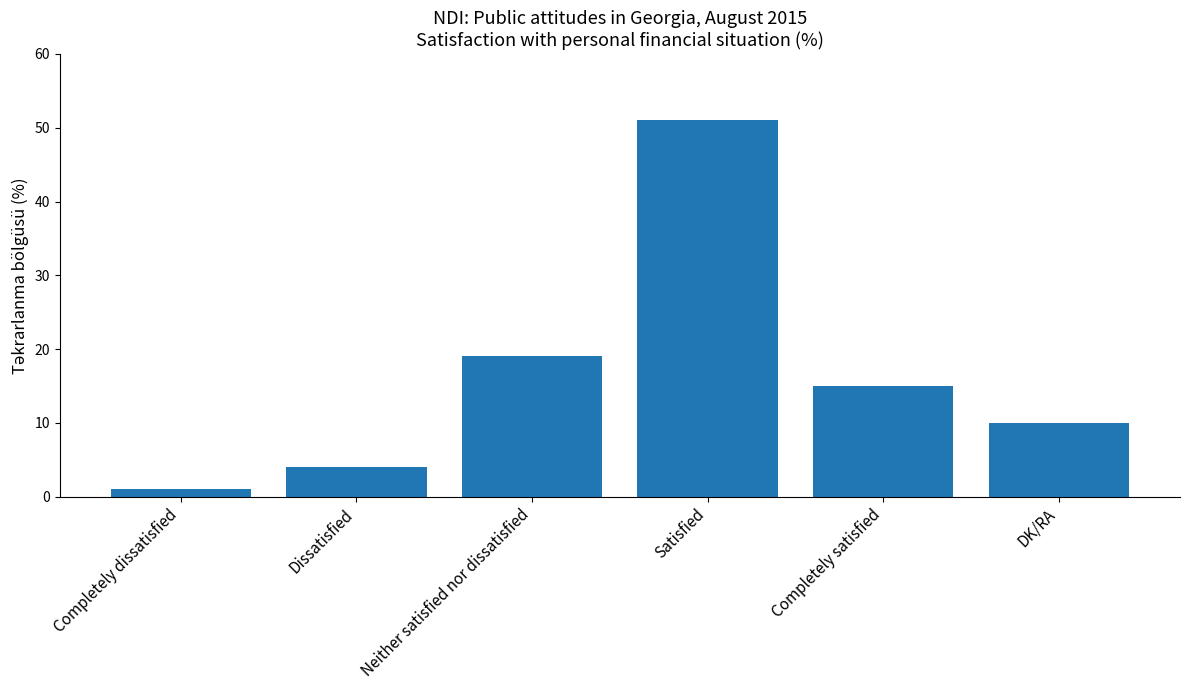

What is the sum of all values?

100